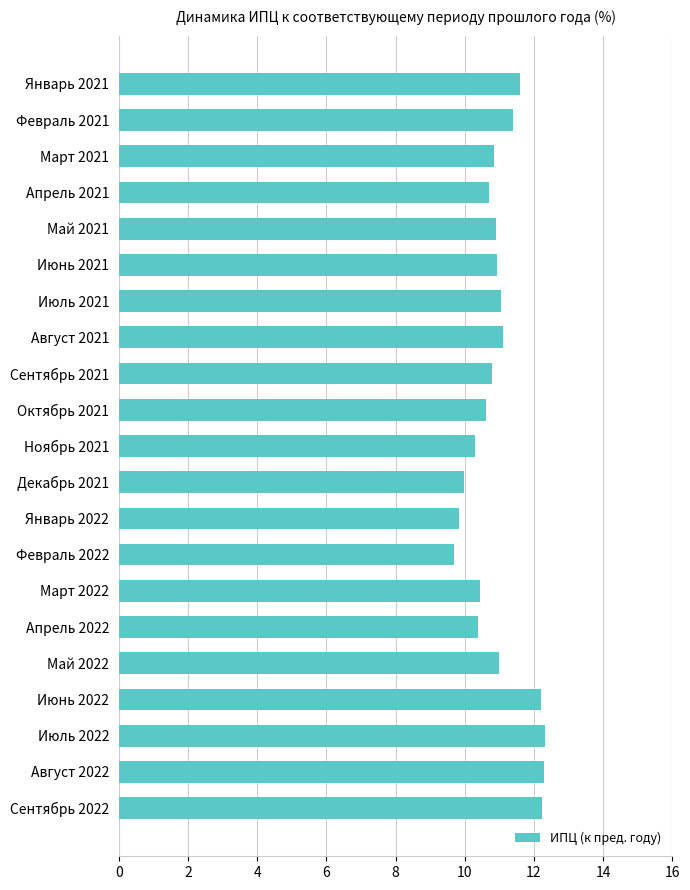

What is the label of the 2nd bar from the bottom?

Август 2022